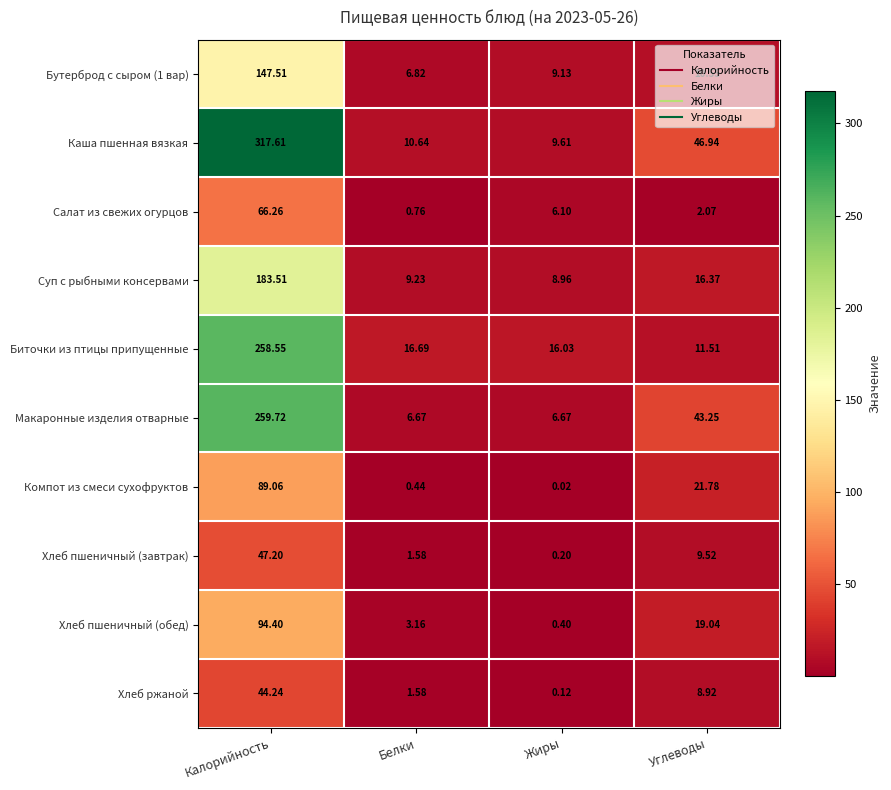

Where is Хлеб ржаной nearest to the value 22?

Углеводы